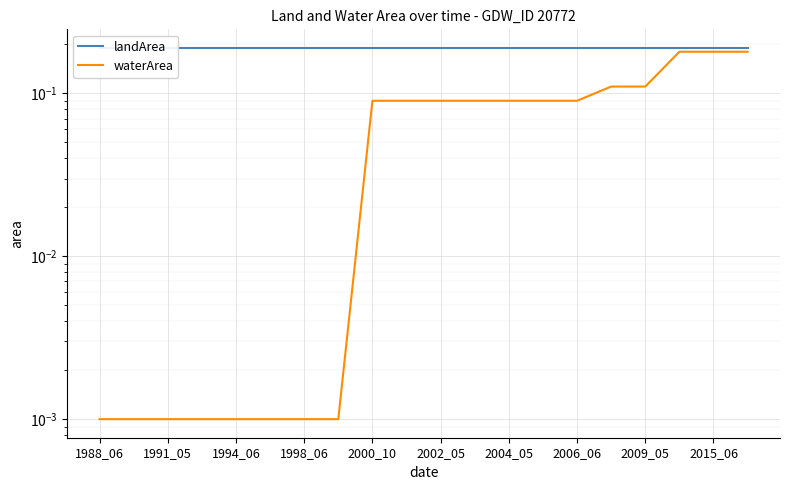

What are all the series names shown in the legend?

landArea, waterArea